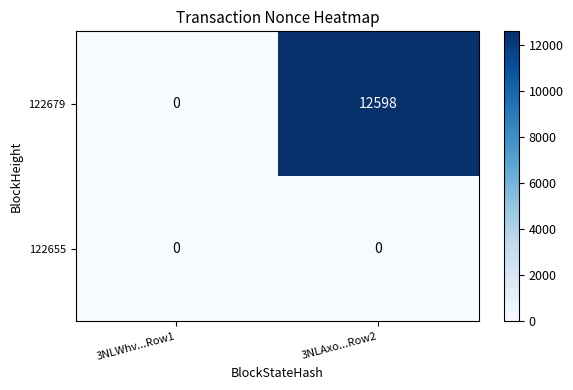

The 122679 series shows 0 at 3NLWhv...Row1. True or false?

True